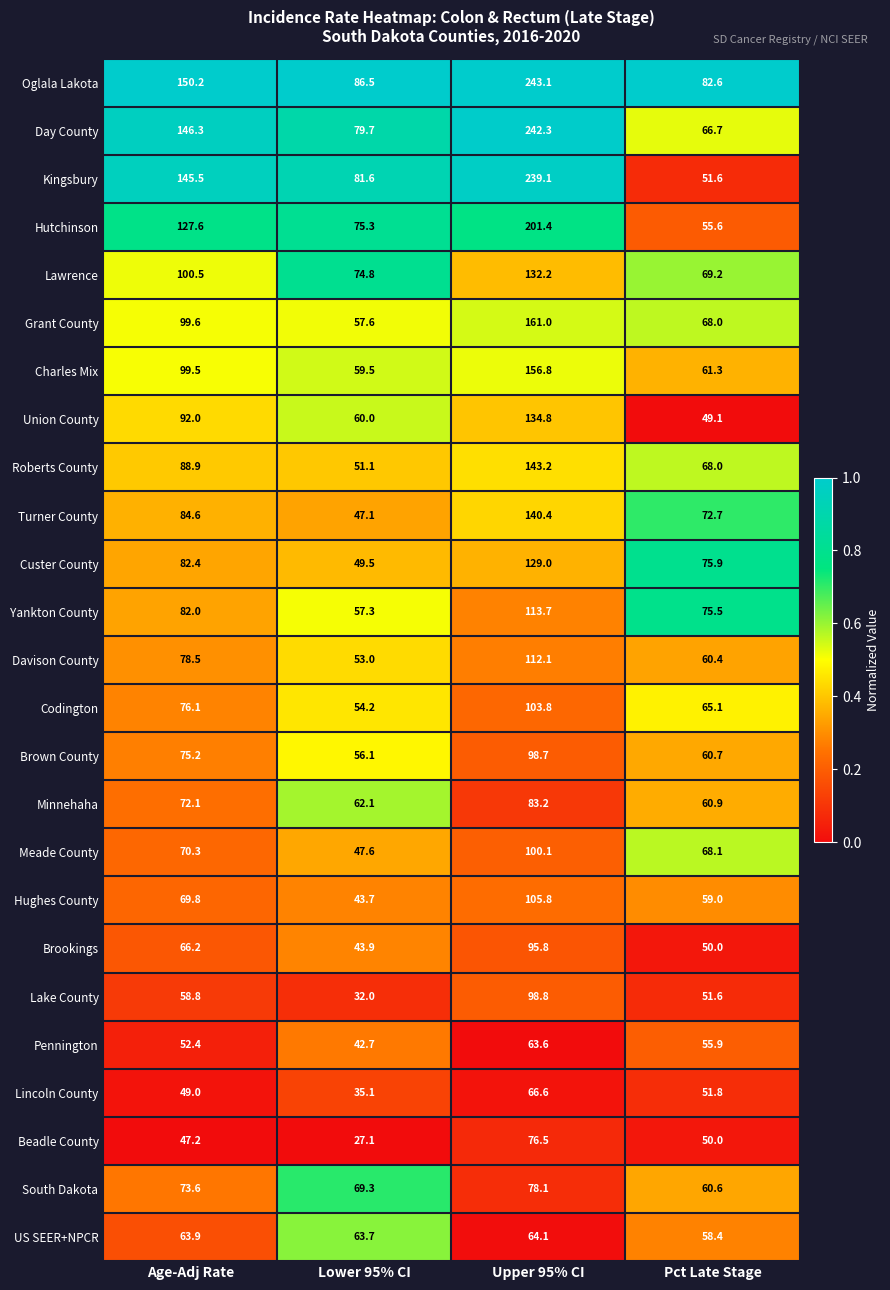

Is the value of Yankton County at Upper 95% CI greater than the value of Lake County at Age-Adj Rate?

Yes